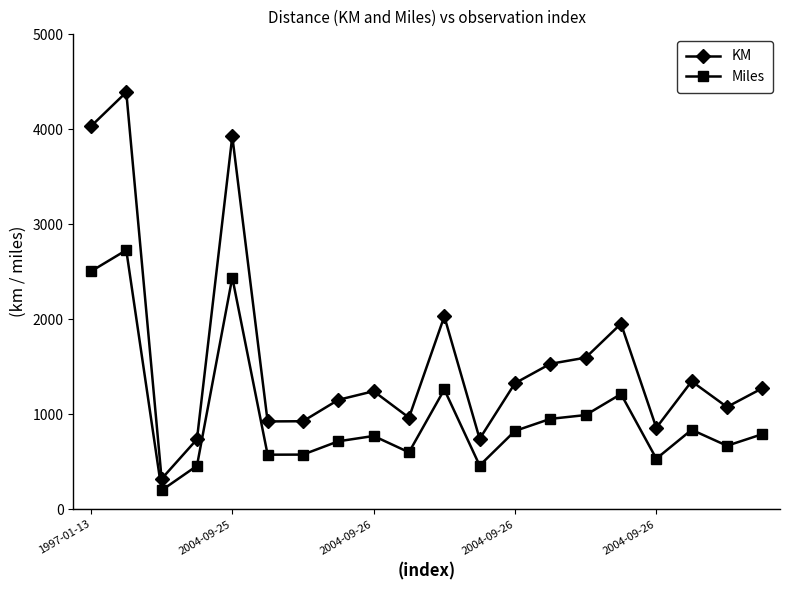

Which series has the largest total across all categories?

KM